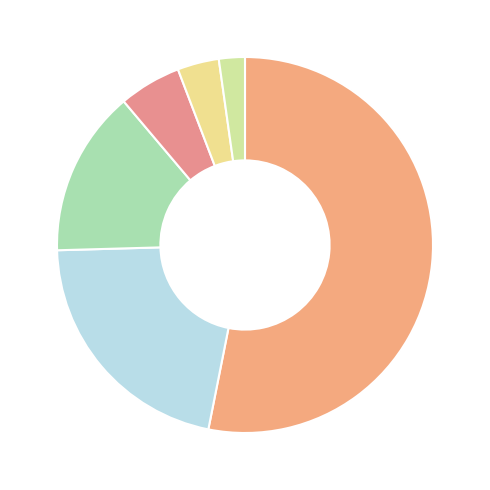

How many segments does this pie chart have?

6